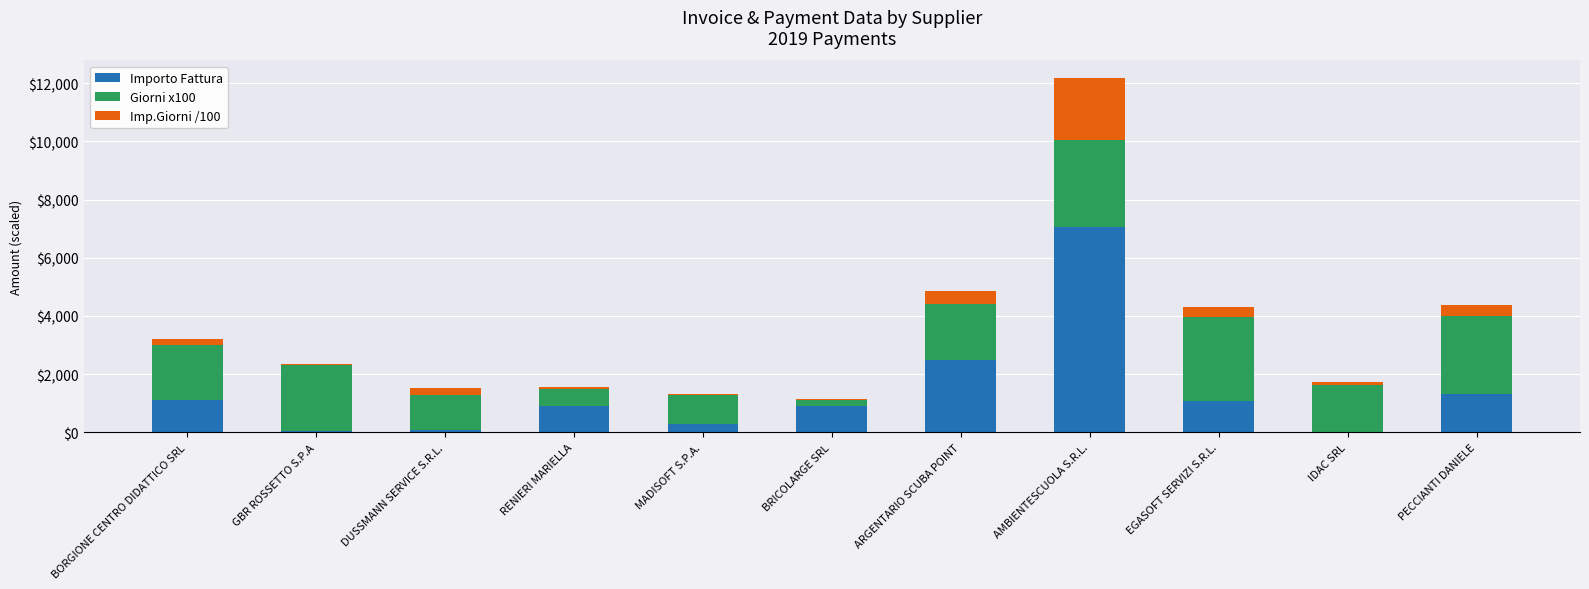

What is the sum of the Importo Fattura values at AMBIENTESCUOLA S.R.L. and PECCIANTI DANIELE?

8367.9